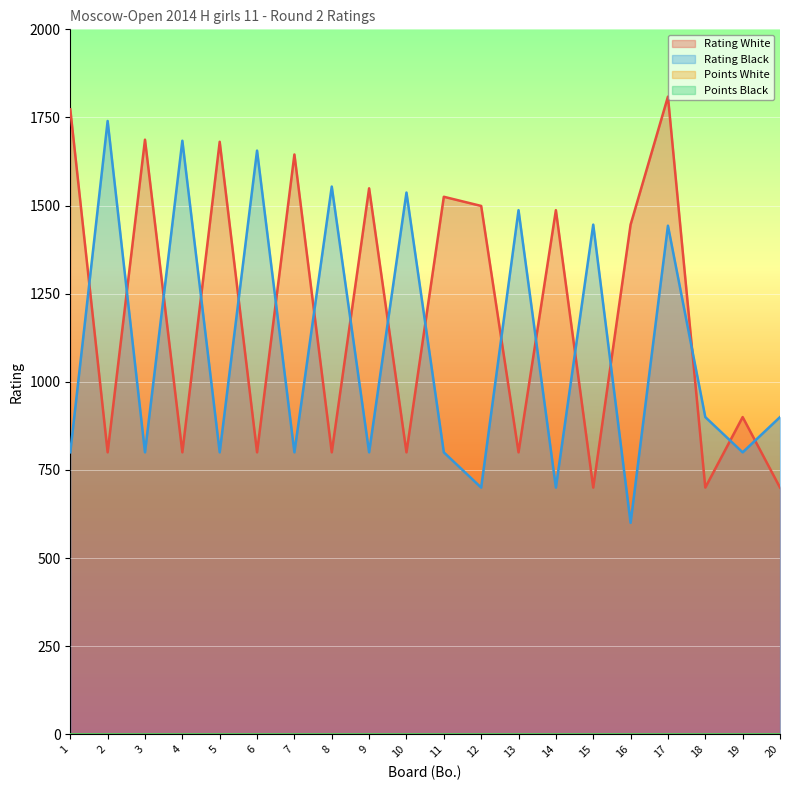

What is the value of the Rating Black point at the 2nd from the left?

1740